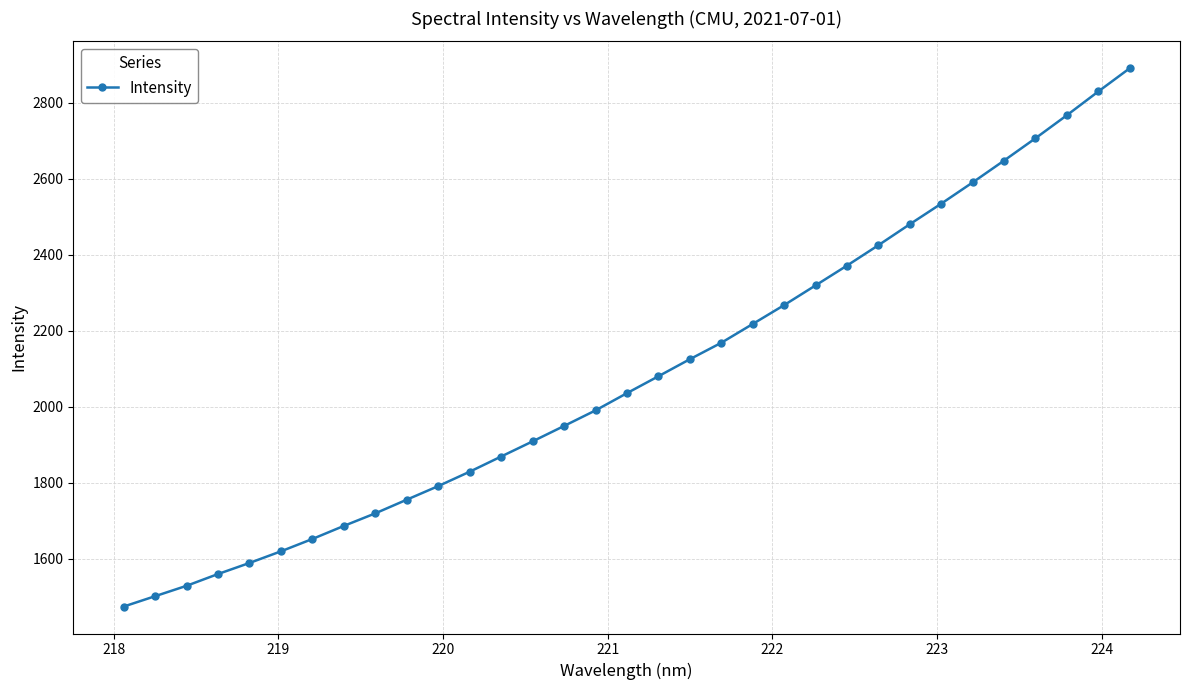

What is the smallest value displayed?

1473.4